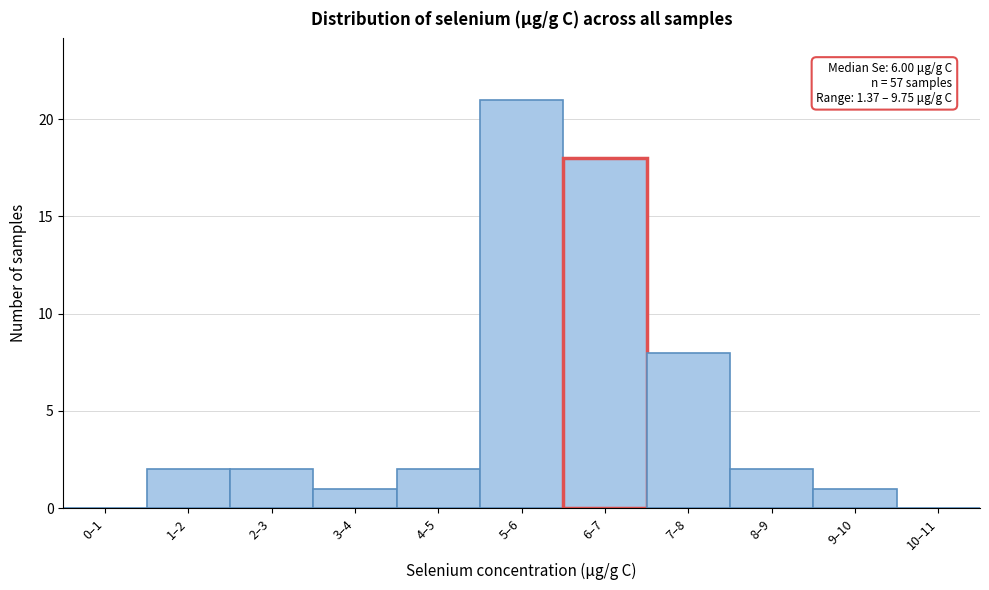

Reading left to right, what are all the values shown in this chart?

0–1=0	1–2=2	2–3=2	3–4=1	4–5=2	5–6=21	6–7=18	7–8=8	8–9=2	9–10=1	10–11=0